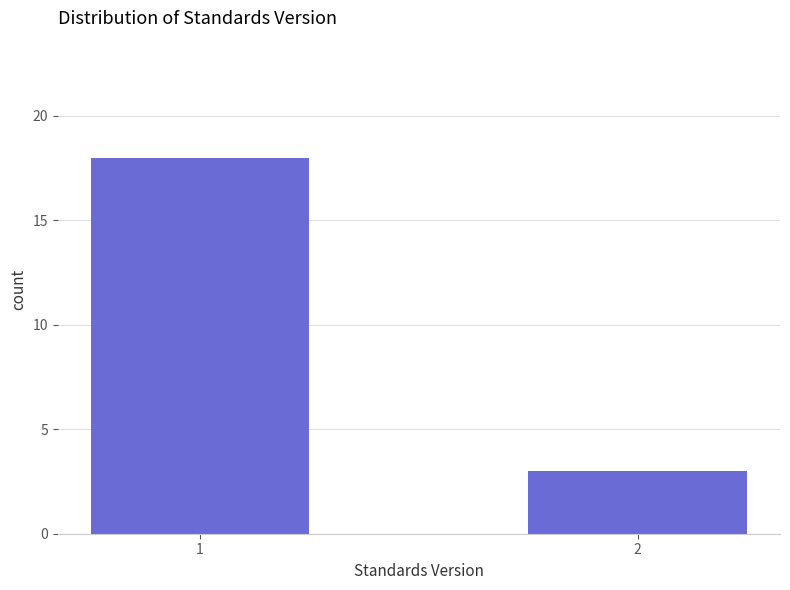

Reading right to left, transcribe all the data shown in this chart.

2=3	1=18